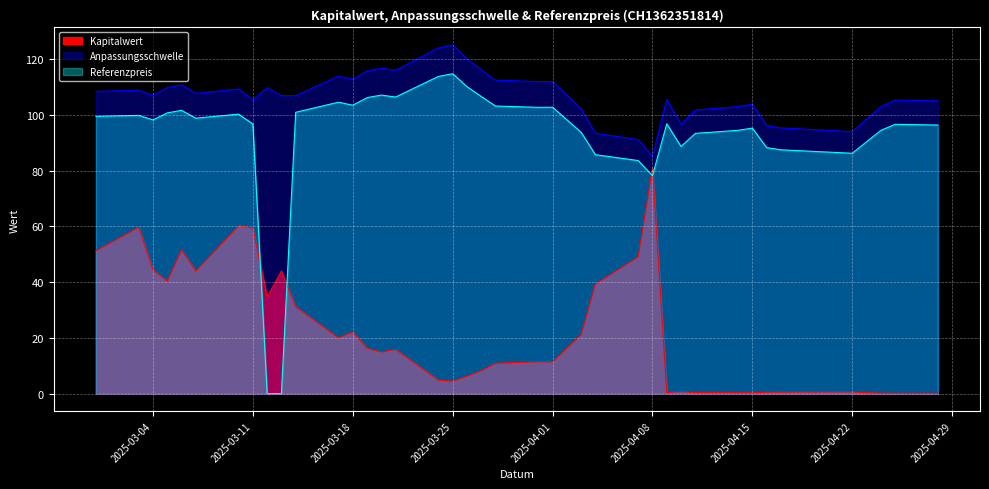

What is the value of the Referenzpreis point at the 20th from the left?

106.7